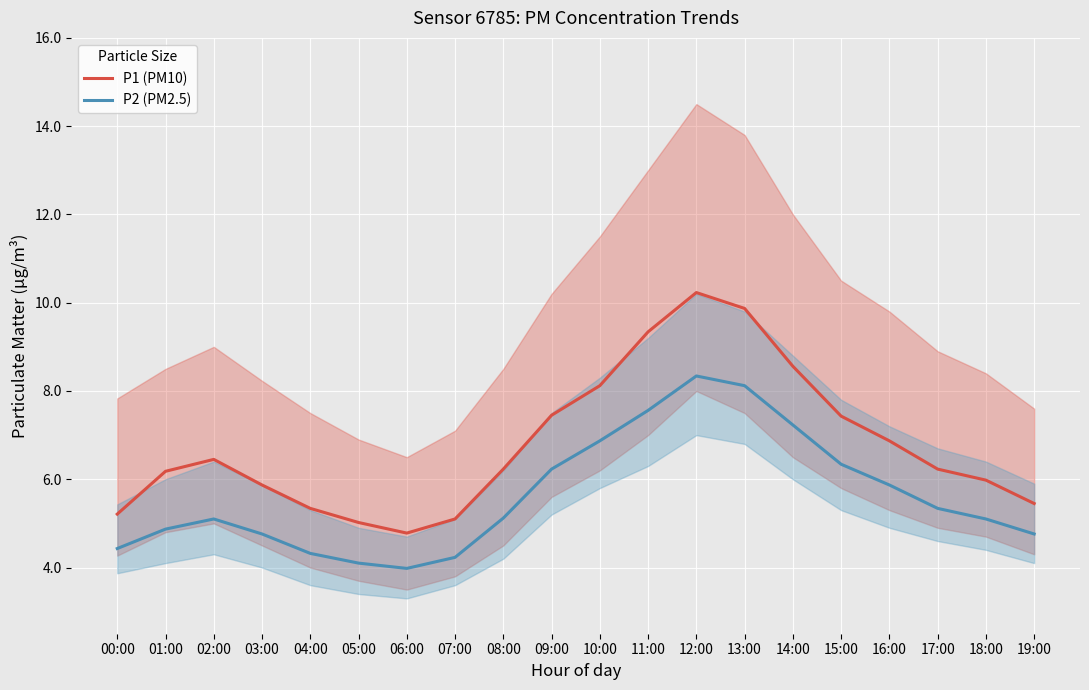

At which label is P2 (PM2.5) closest to 6?

16:00